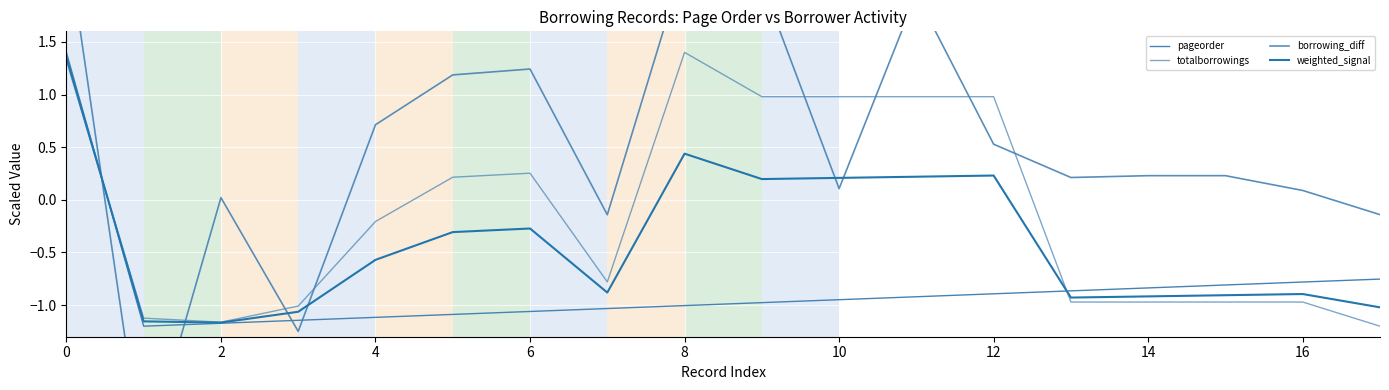

Rank the series by their average value, from lowest to highest.

pageorder, weighted_signal, totalborrowings, borrowing_diff